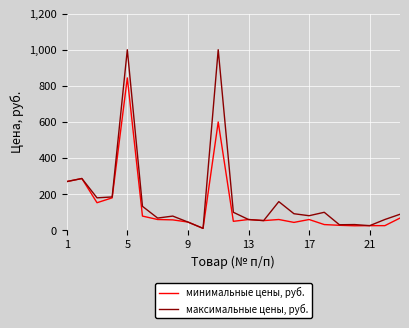

List the series in order of their peak value, lowest first.

минимальные цены, руб., максимальные цены, руб.